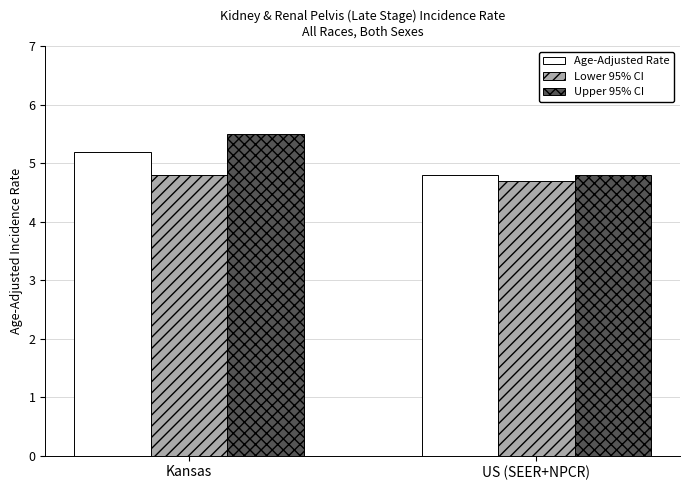

Rank the series by their average value, from highest to lowest.

Upper 95% CI, Age-Adjusted Rate, Lower 95% CI